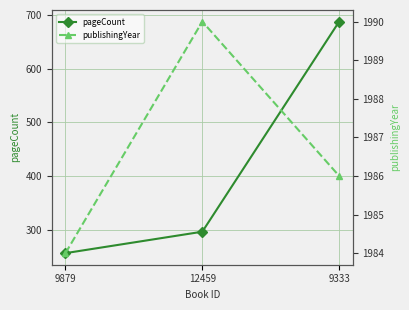

Between 9333 and 12459, which is larger?

9333